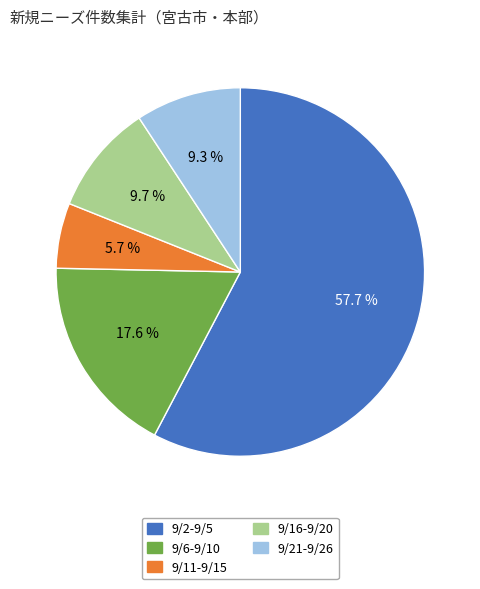

Does any single category account for the majority?

Yes